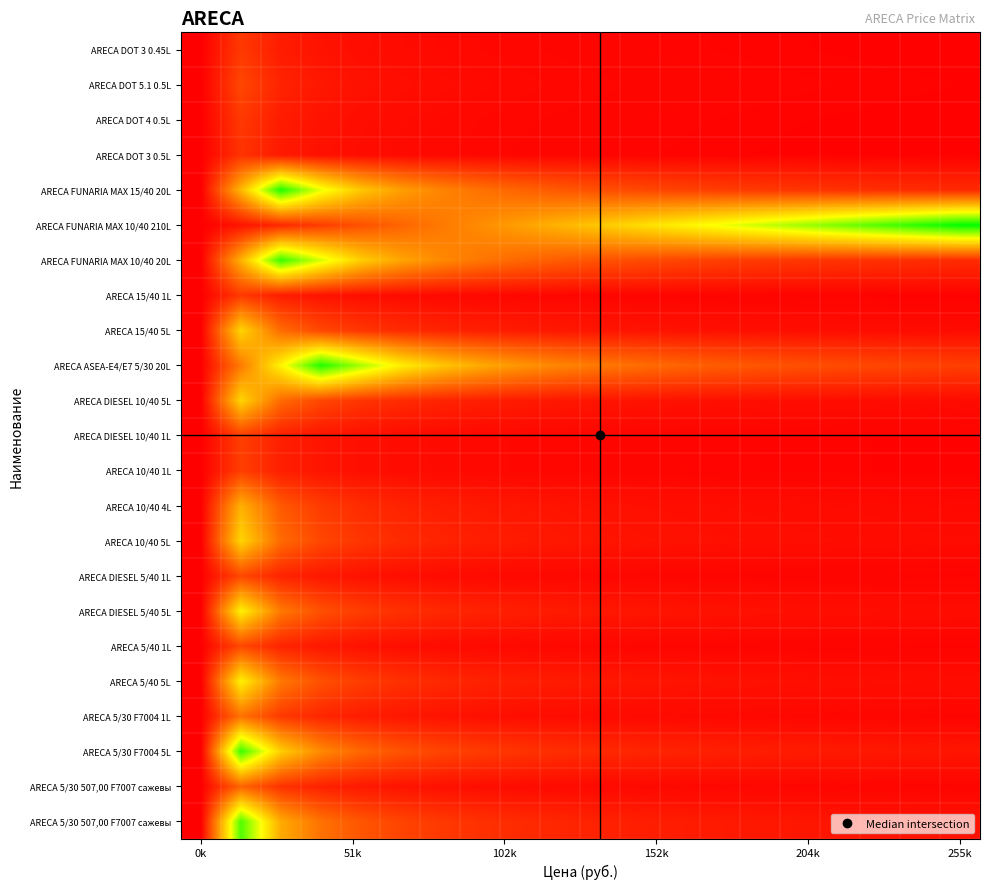

What is the total value across all series at 13?

1.8